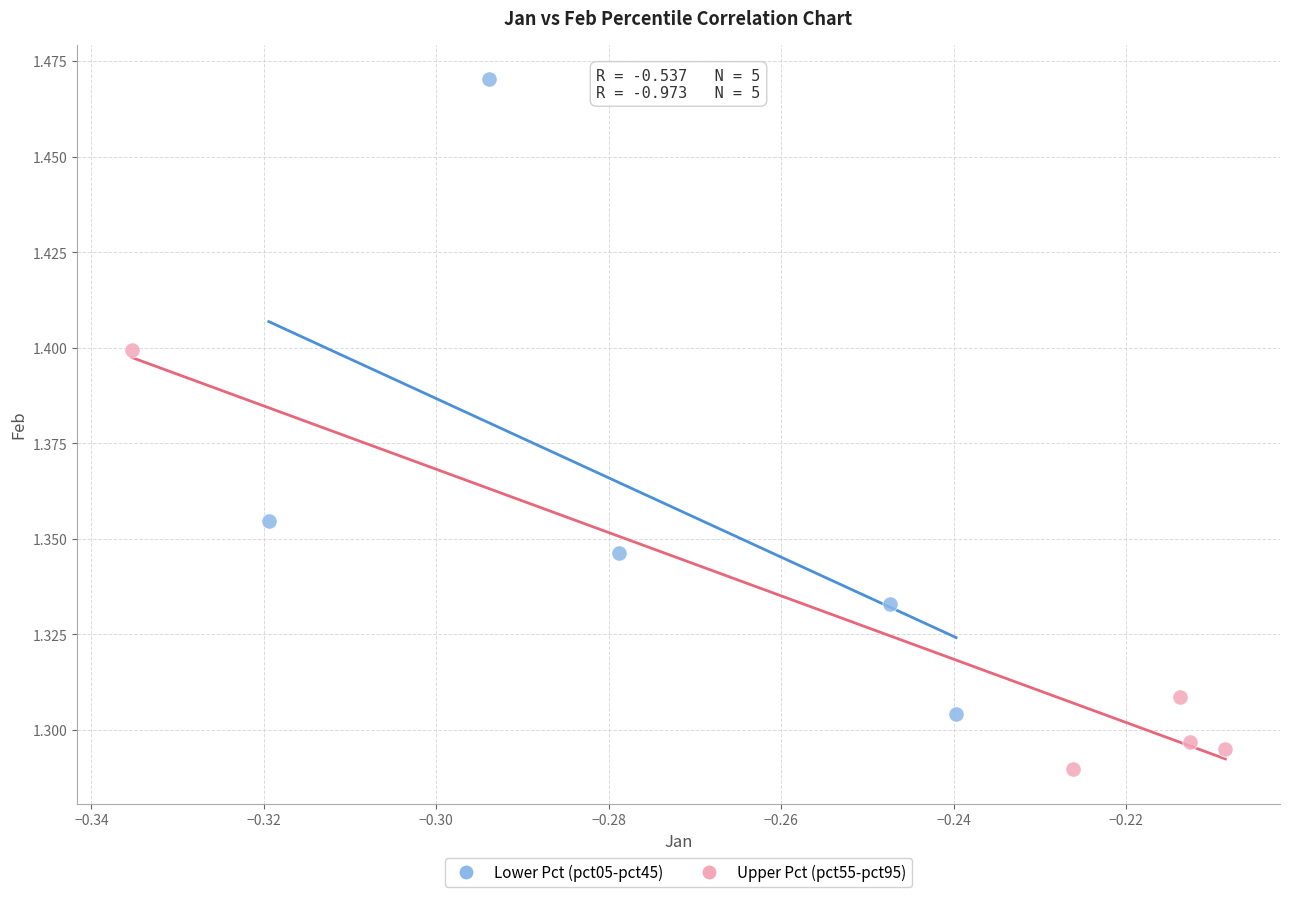

Which series reaches the minimum Y coordinate?

Upper Pct (pct55-pct95)